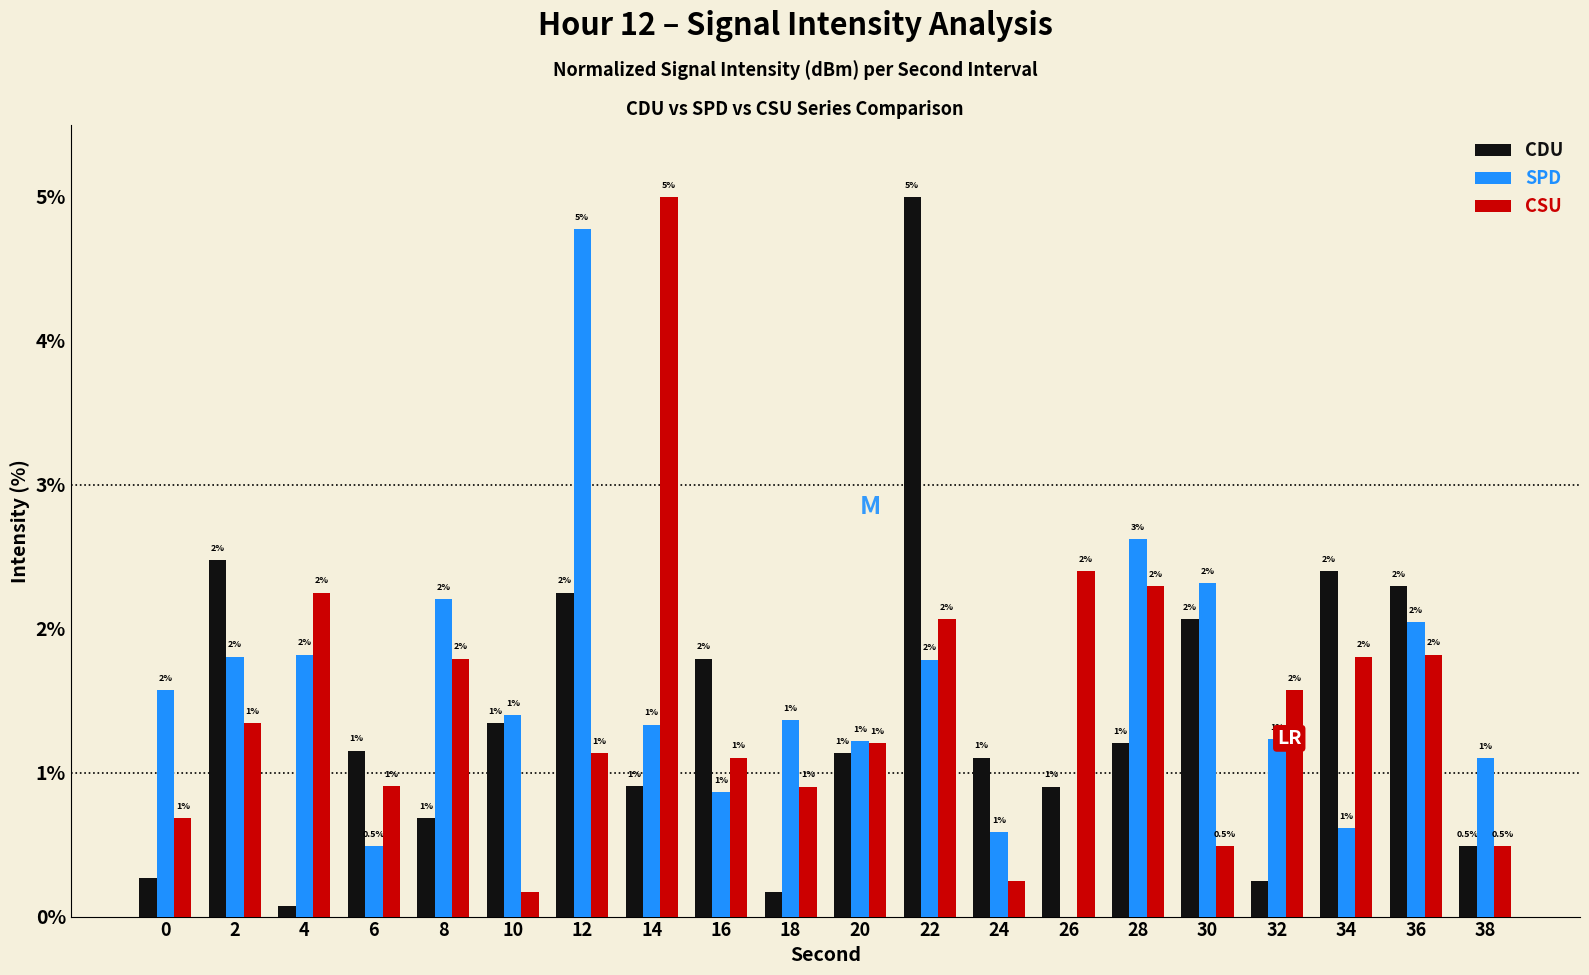

Between 26 and 30, which series saw the biggest shift?

SPD